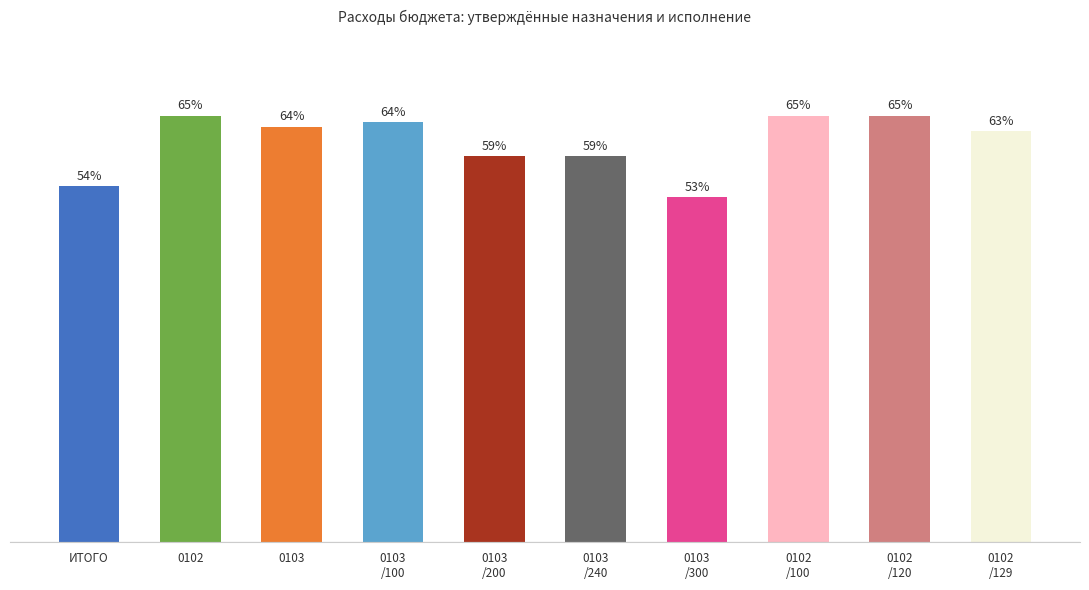

What is the label of the 1st bar from the left?

ИТОГО